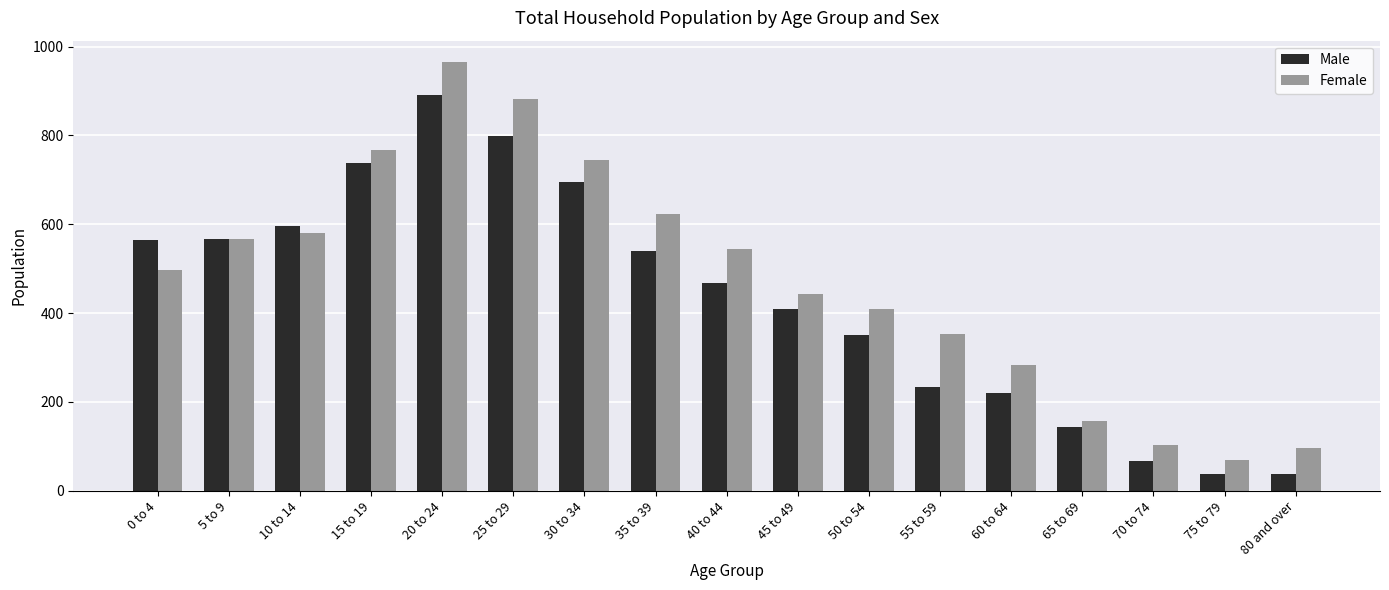

List the series in order of their peak value, lowest first.

Male, Female